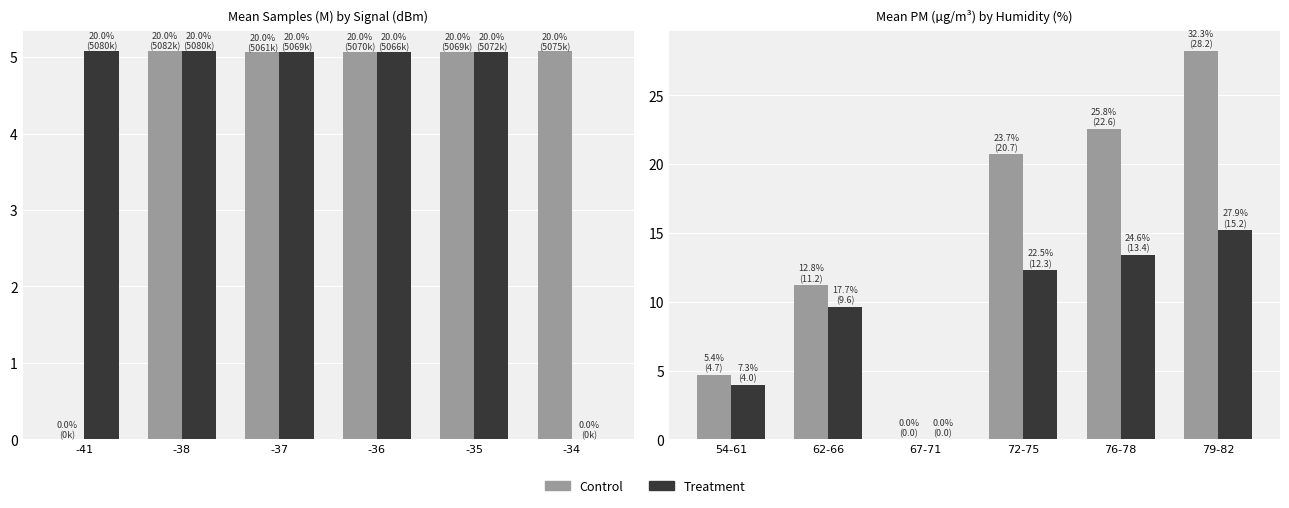

What is the difference between the maximum and minimum values in the Control series?

28.2